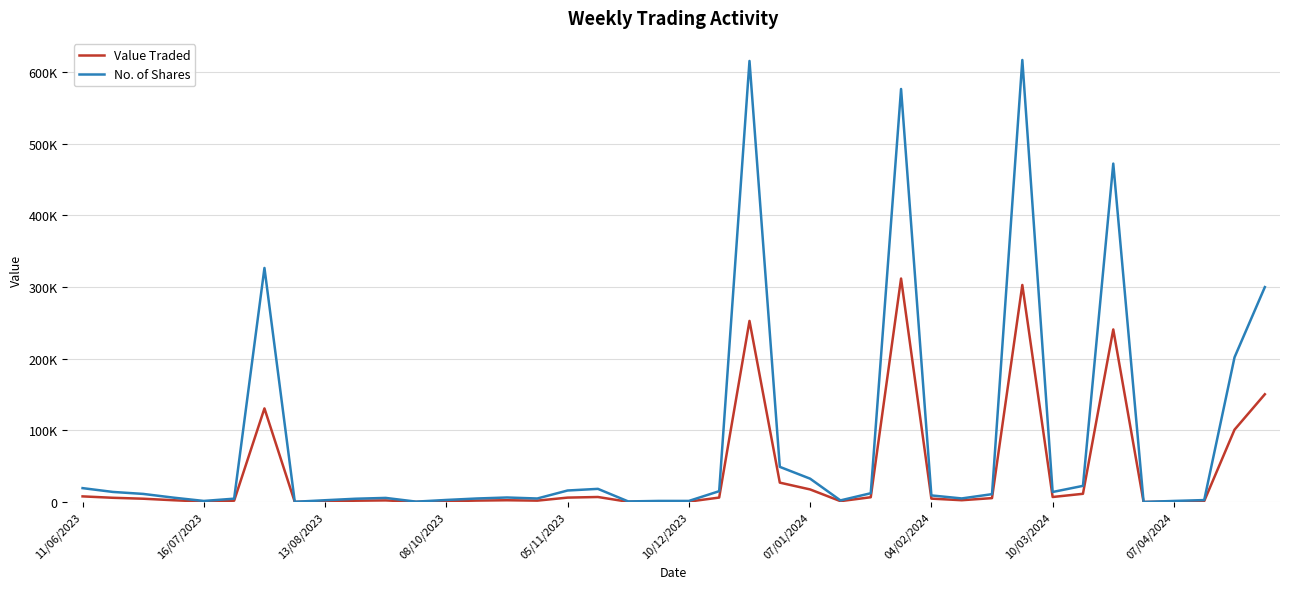

True or false: Value Traded and No. of Shares intersect in this chart.

False